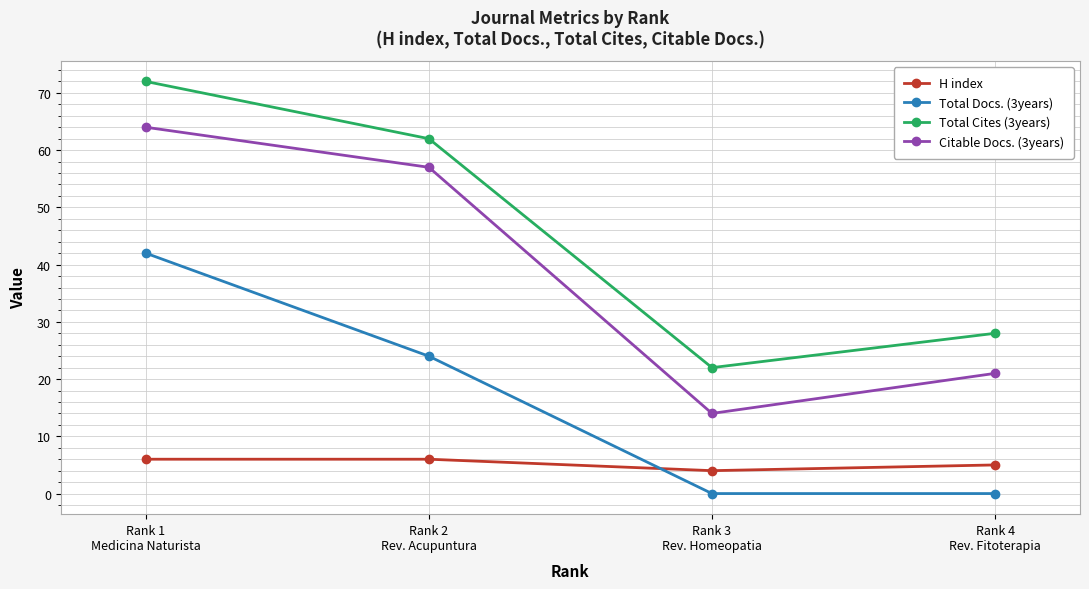

At which category is the sum across all series the highest?

Rank 1
Medicina Naturista